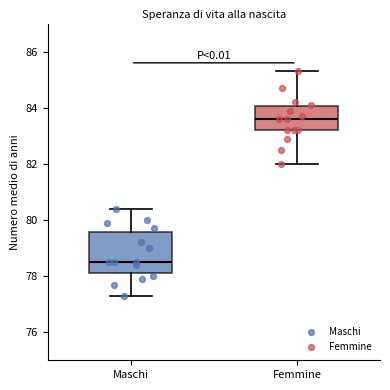

Reading left to right, read every box against the y-axis: the position of its median line, the range the box covers, and the ends of its whiskers. The values are not printed on the chart, so give them approximately, as read against the axis.

Maschi: median 78.6, box 78.2 to 79.6, whiskers 77.4 to 80.4
Femmine: median 83.6, box 83.2 to 84.0, whiskers 82.0 to 85.4